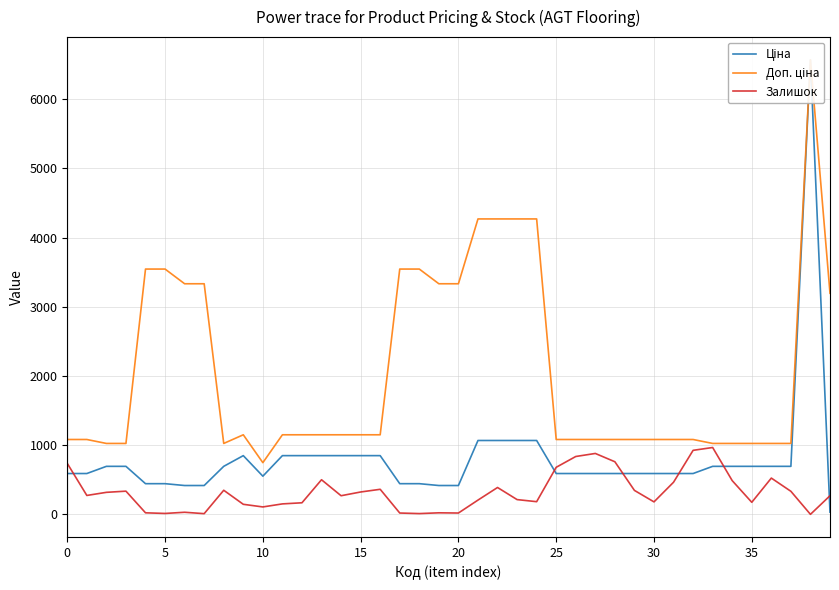

Between 20 and 5, which is larger?

5